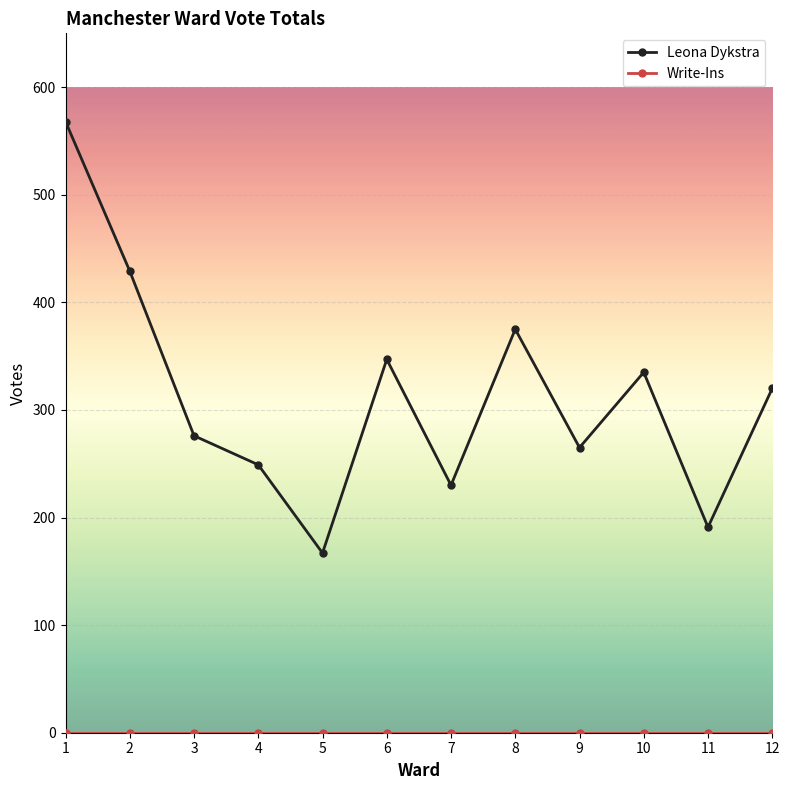

What is the highest value of the Leona Dykstra series?

568